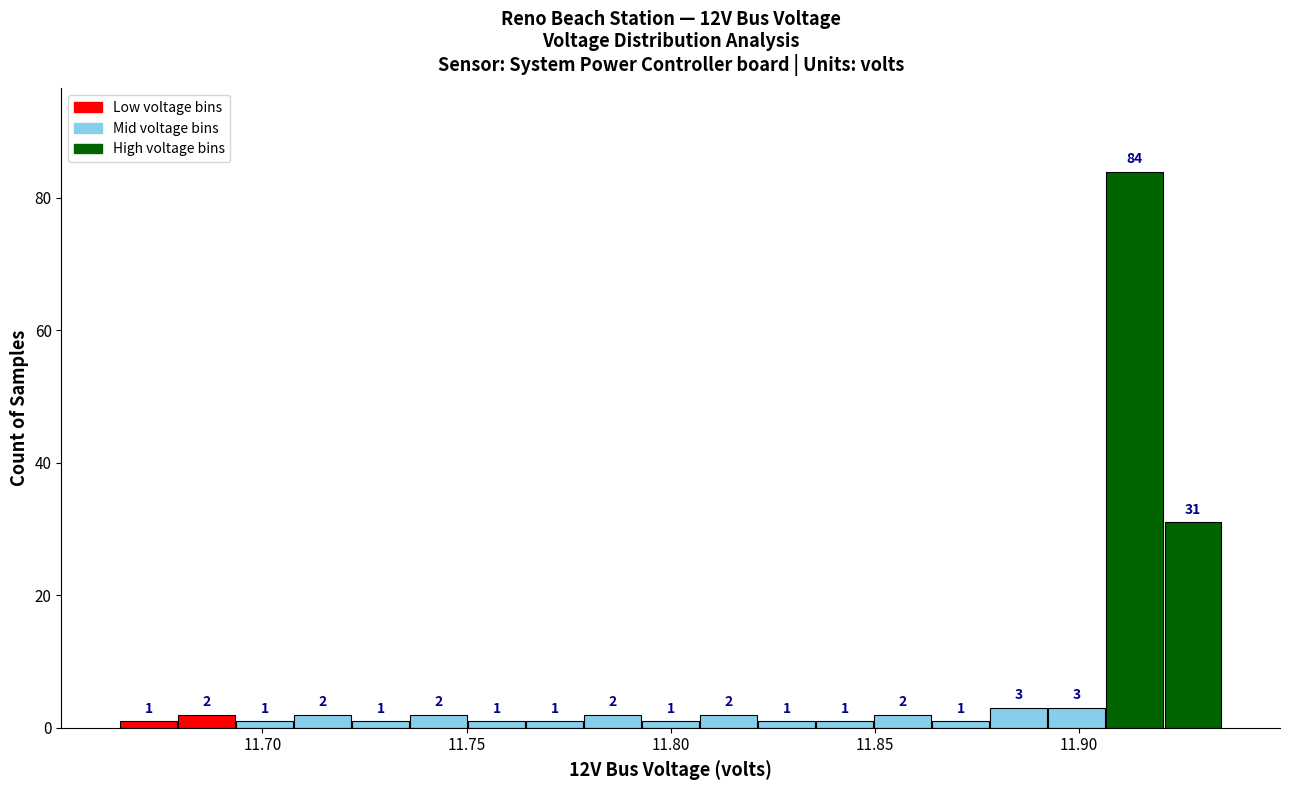

Around what value on the x-axis is the tallest bar? Give the approximate position of its centre, as read against the axis.

11.915